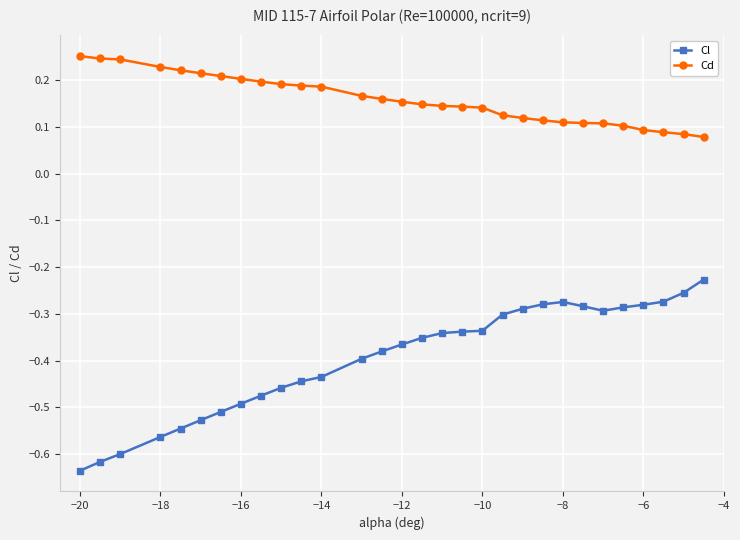

True or false: Cd and Cl intersect in this chart.

False